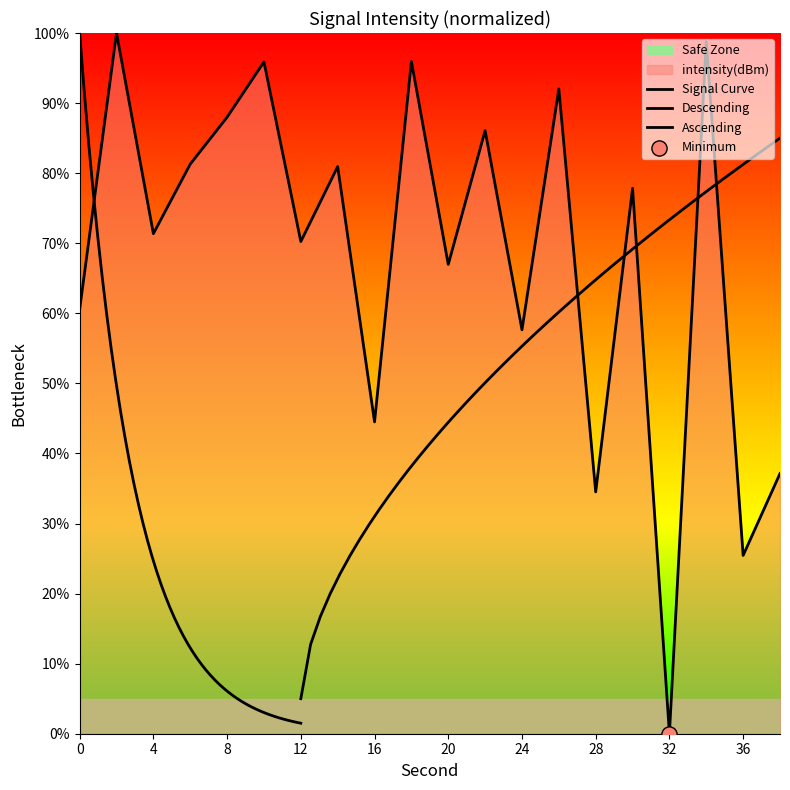

Between 16 and 20, which is larger?

20